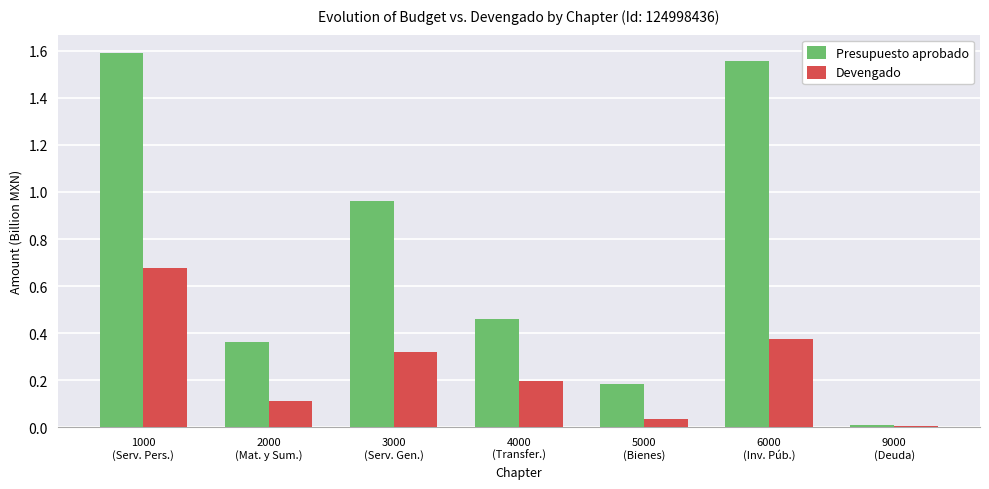

Which series has the largest total across all categories?

Presupuesto aprobado